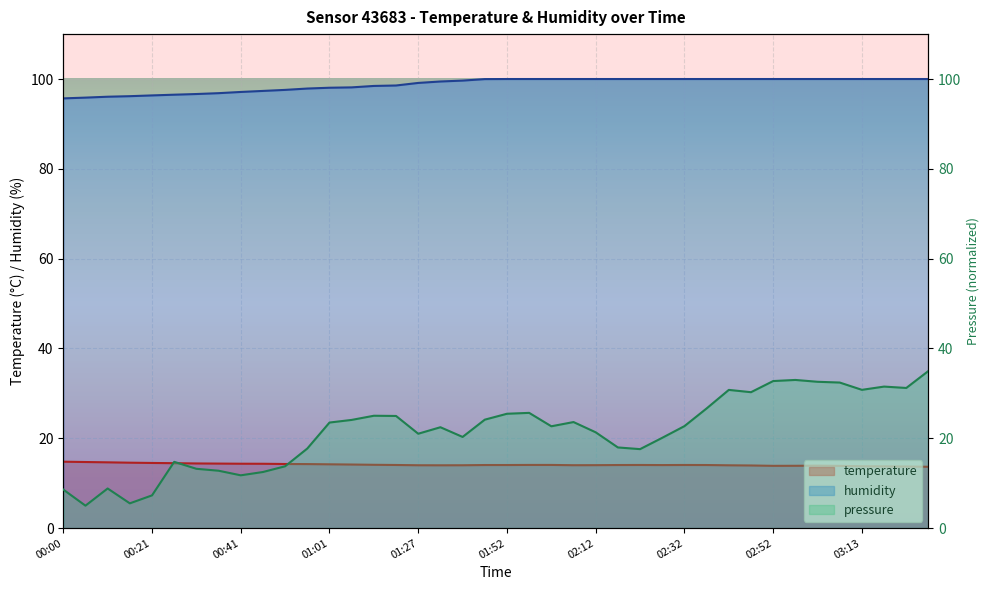

The temperature series shows 19.1 at 00:46. True or false?

False